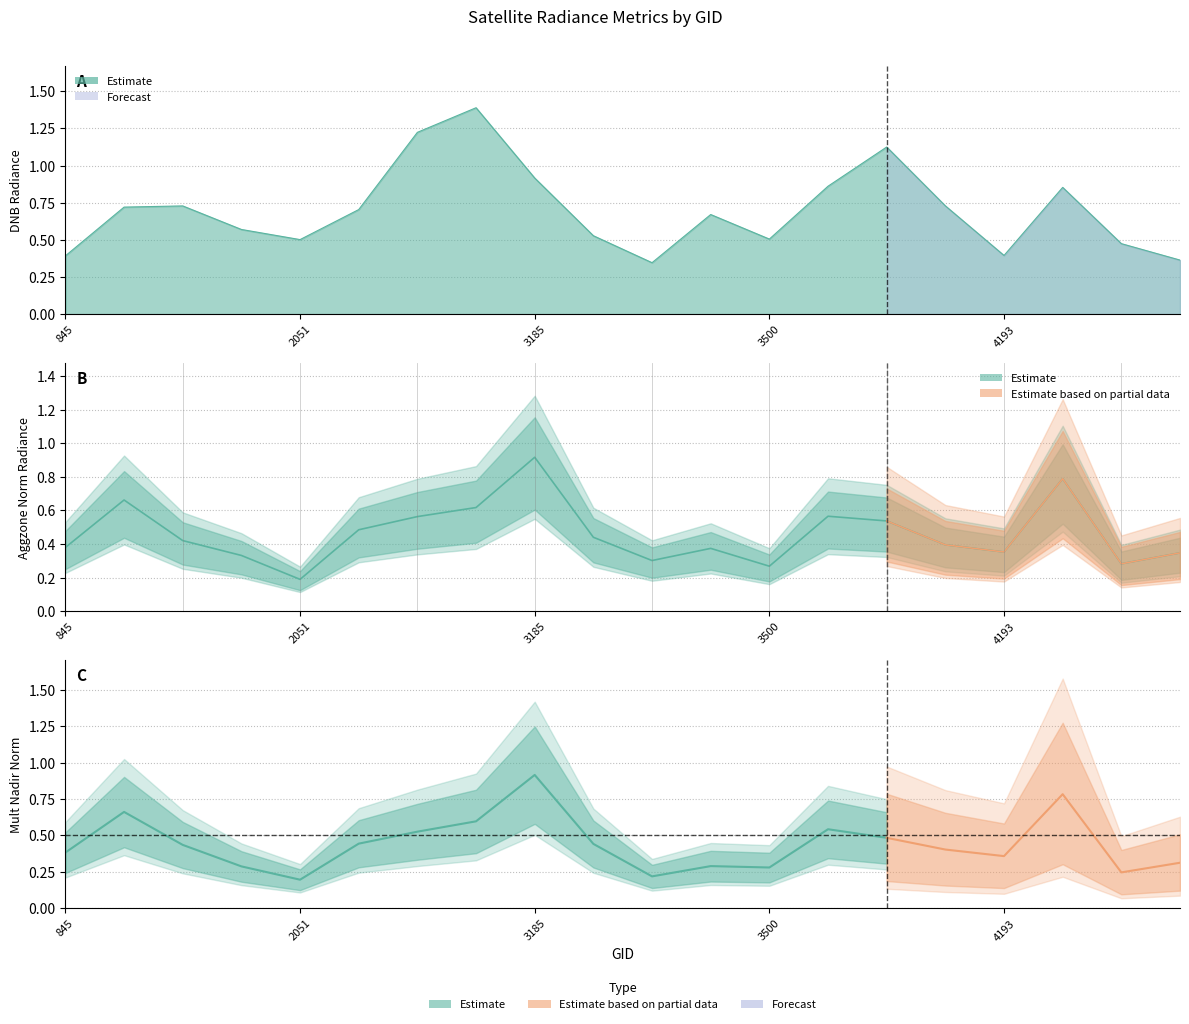

True or false: rade9_aggzone_norm and dnbrad intersect in this chart.

False